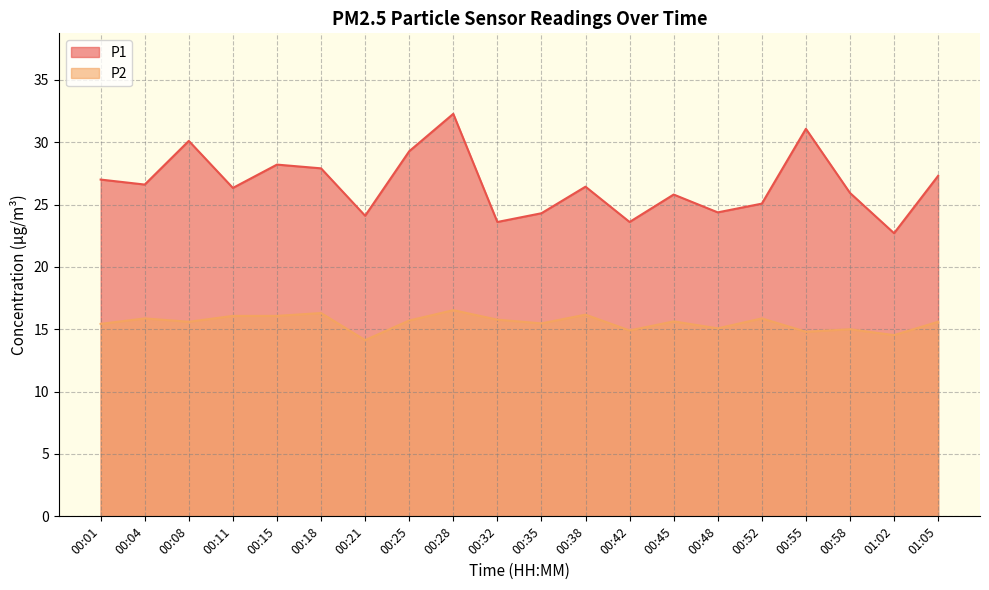

At which label does P1 first exceed 26?

00:01